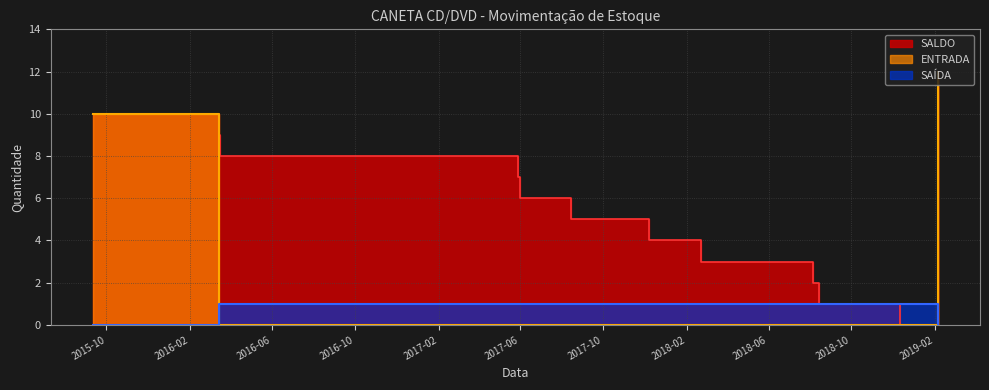

List the series in order of their overall mean, highest first.

SALDO, ENTRADA, SAIDA